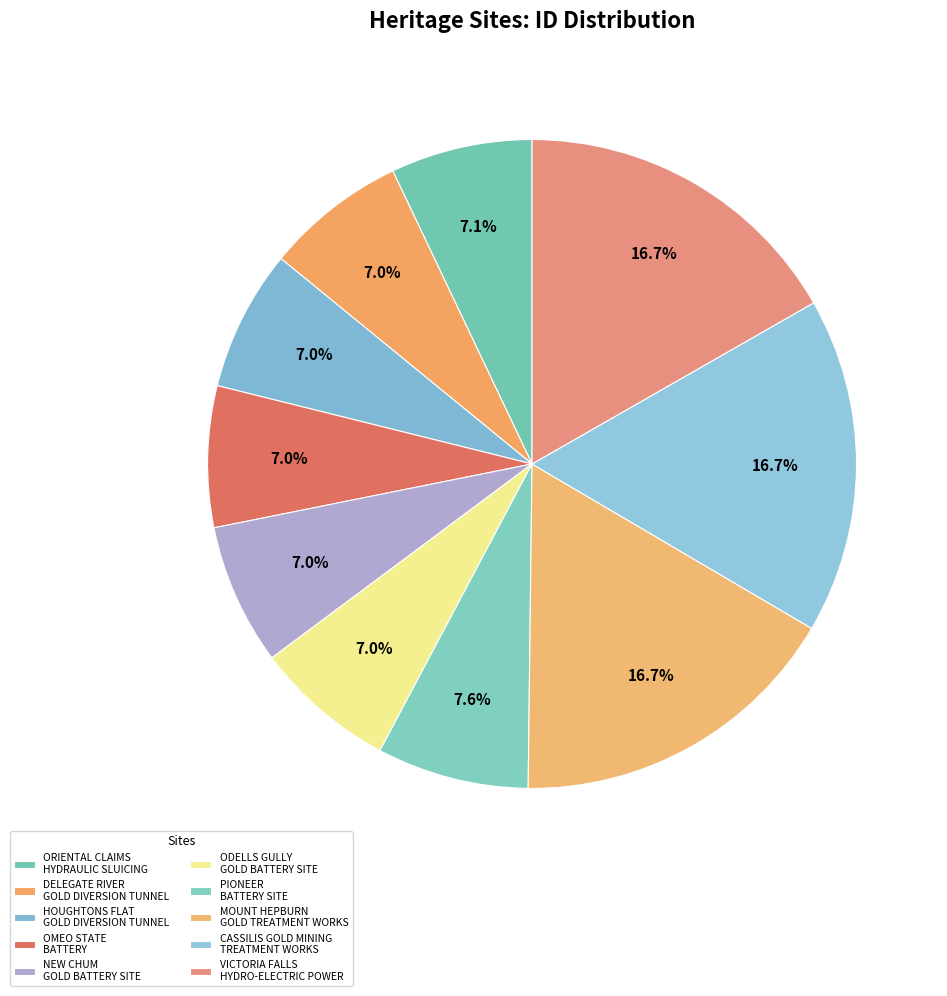

To the nearest percent, what percentage of the pie is NEW CHUM GOLD BATTERY SITE?

7%